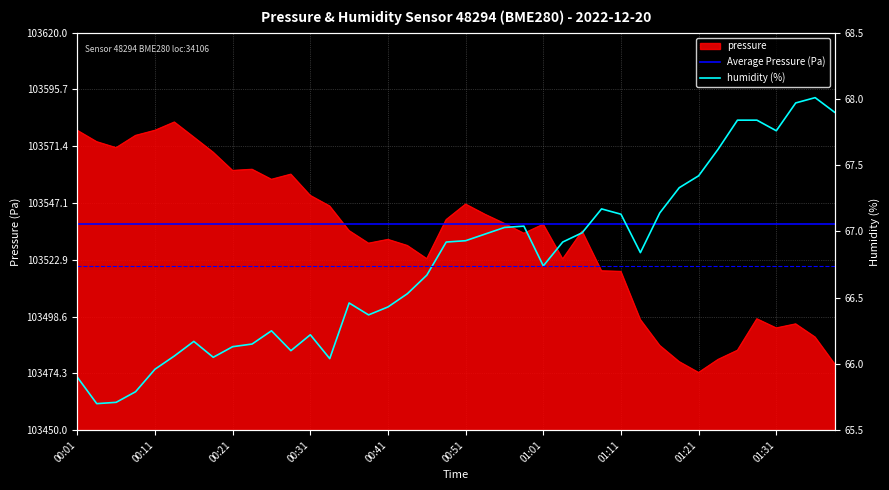

The pressure series shows 103535.1 at 01:06. True or false?

True